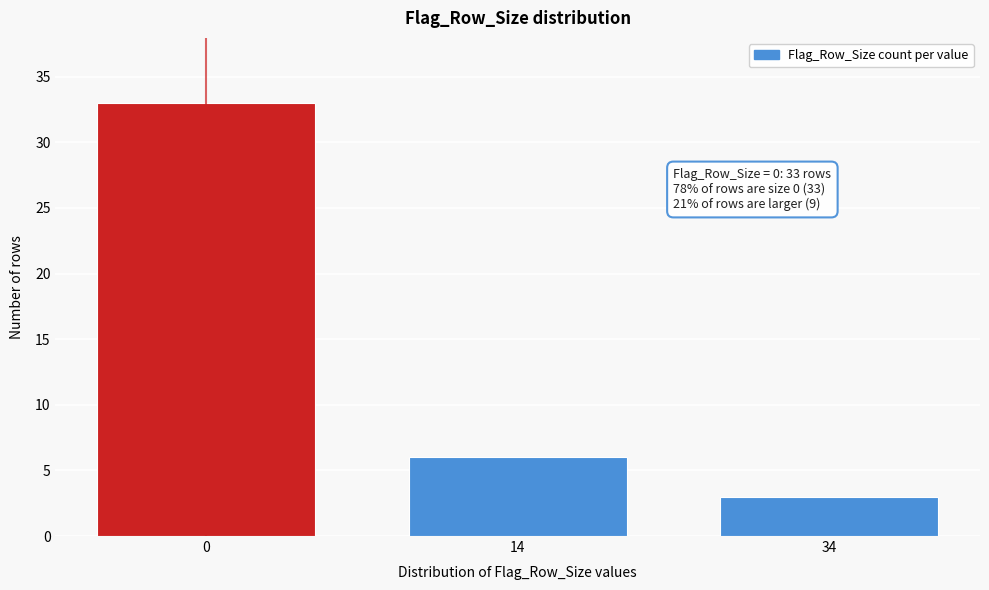

Reading right to left, extract all data points from this chart.

3	6	33